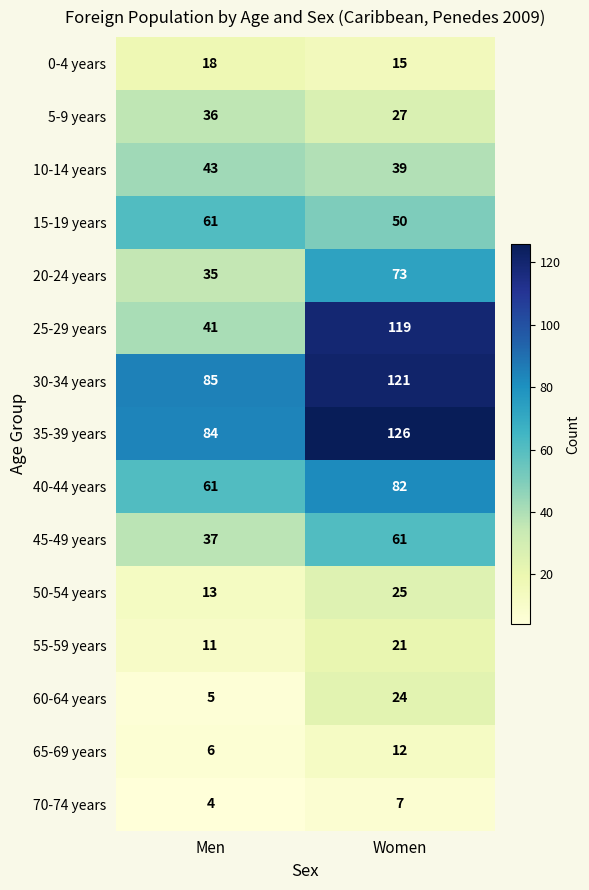

Reading left to right, list all the values displayed in this chart.

0-4 years: 18	15
5-9 years: 36	27
10-14 years: 43	39
15-19 years: 61	50
20-24 years: 35	73
25-29 years: 41	119
30-34 years: 85	121
35-39 years: 84	126
40-44 years: 61	82
45-49 years: 37	61
50-54 years: 13	25
55-59 years: 11	21
60-64 years: 5	24
65-69 years: 6	12
70-74 years: 4	7